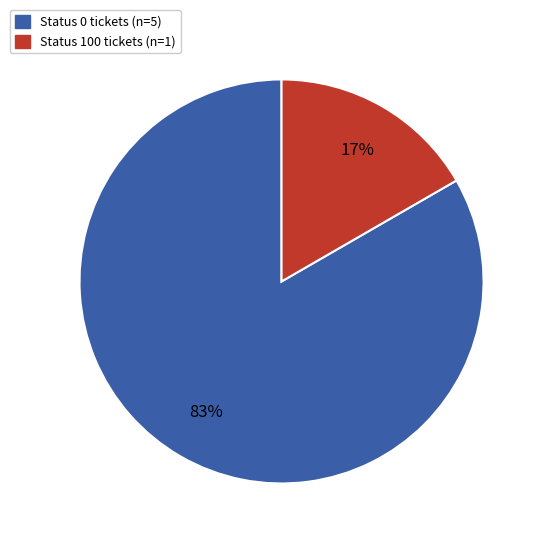

How many segments does this pie chart have?

2